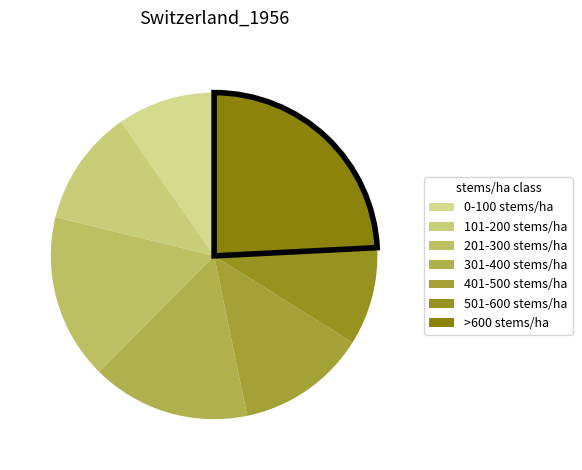

To the nearest percent, what percentage of the pie is 401-500 stems/ha?

13%